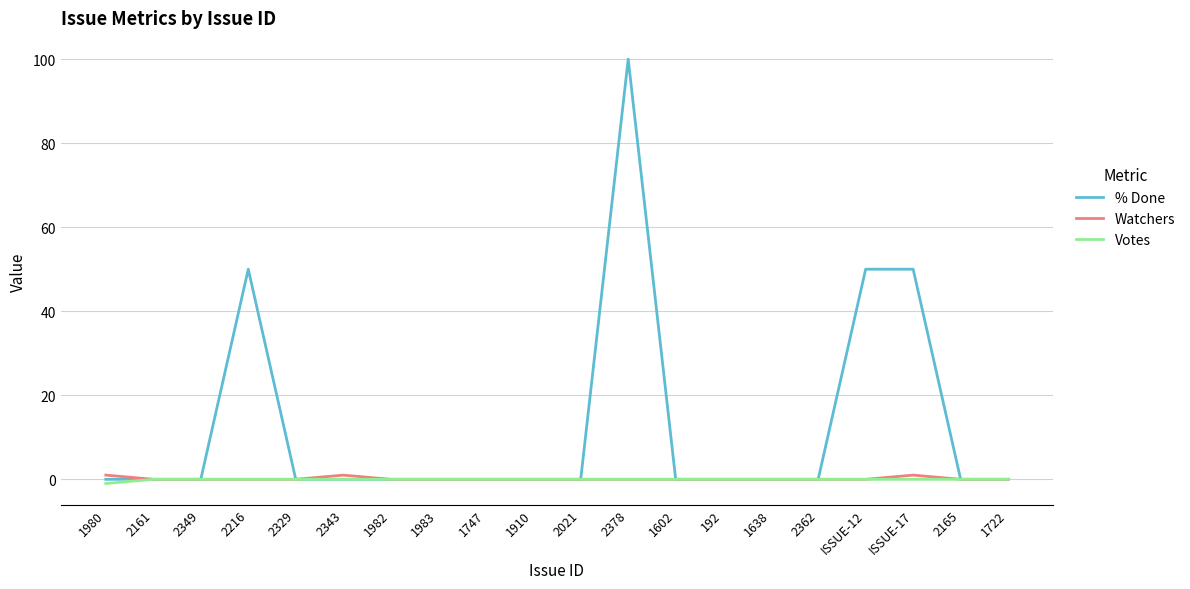

What are all the series names shown in the legend?

% Done, Watchers, Votes